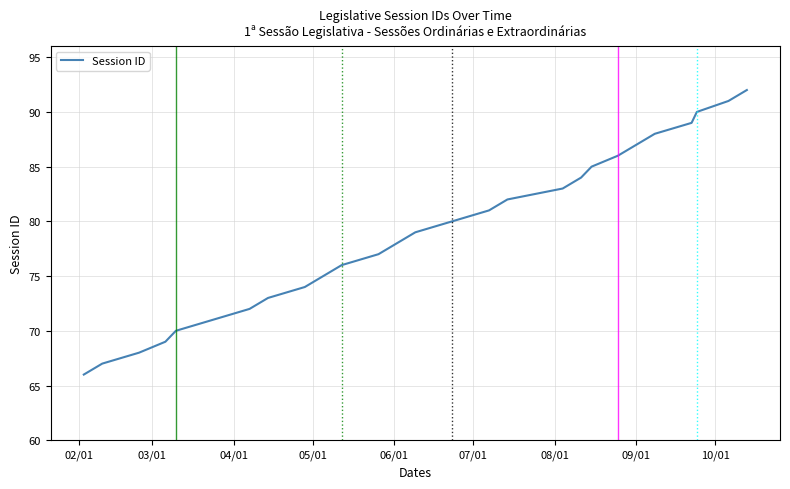

What is the smallest value displayed?

66